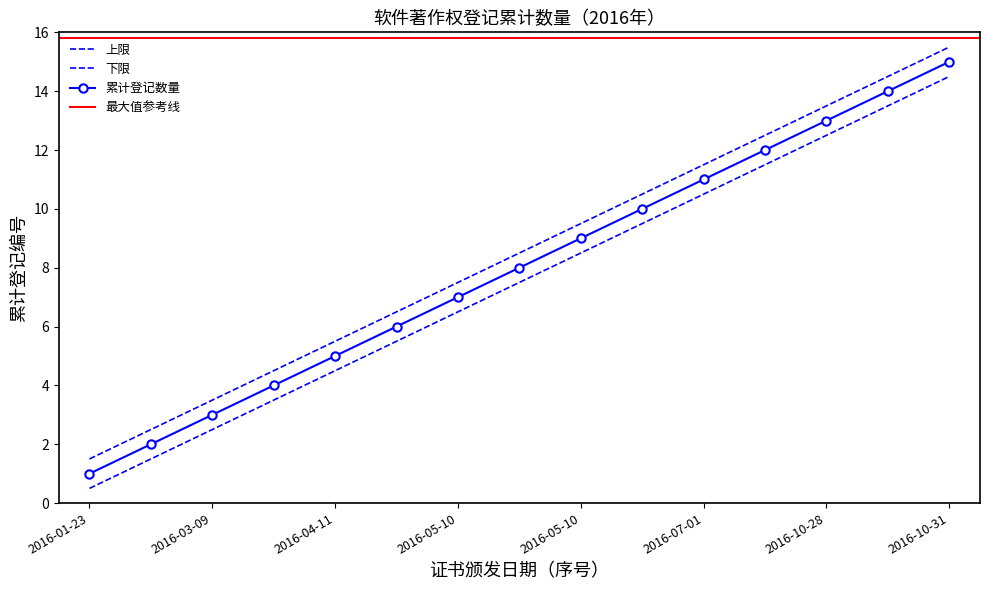

What is the lowest value of the 上限 series?

0.5